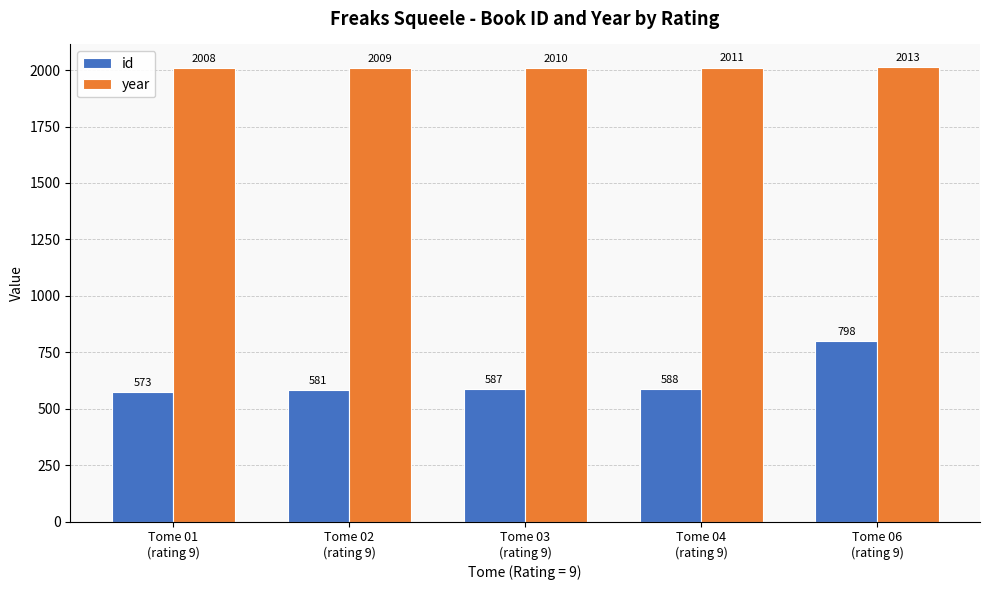

What are all the series names shown in the legend?

id, year